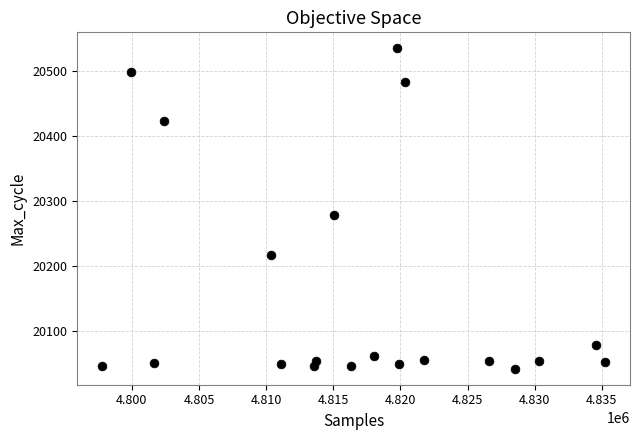

What is the range of X values (max minus min)?

37412